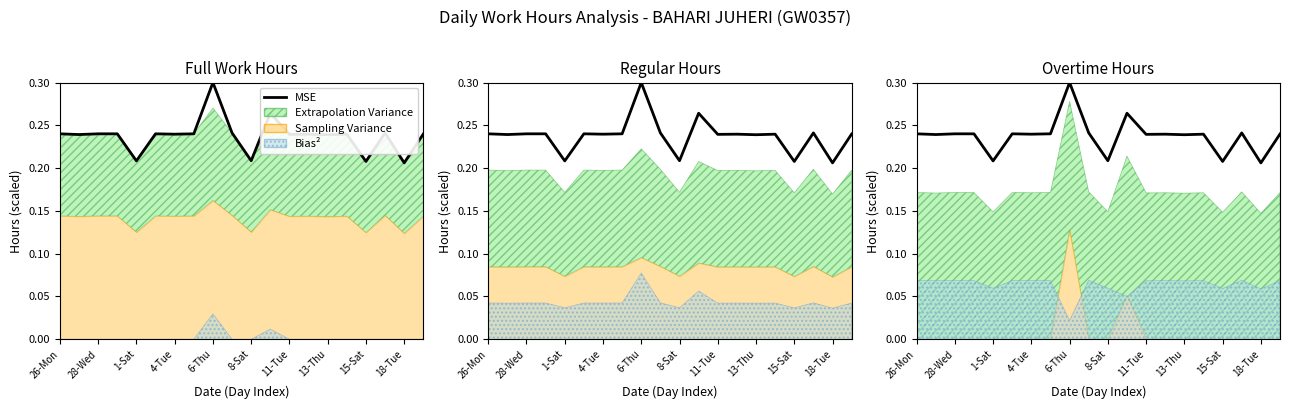

How many interior local valleys (lower than both neighbors) does the data have?

8